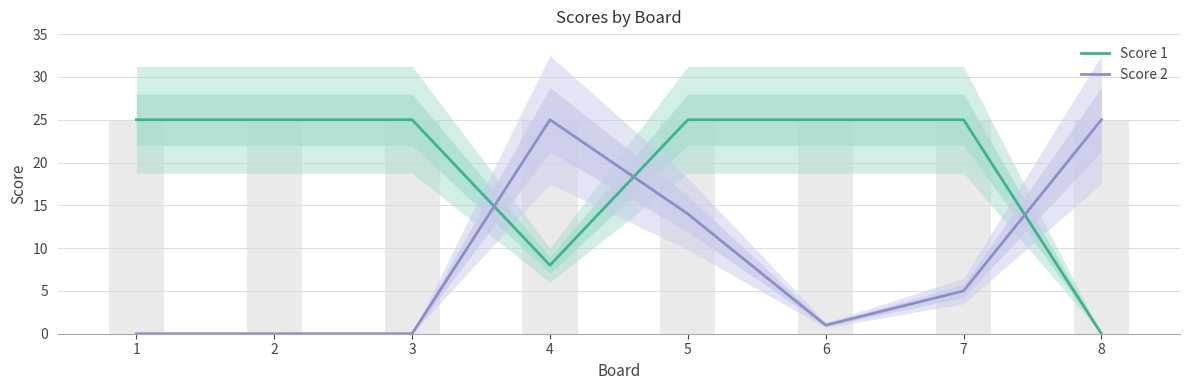

At which label is Score 1 closest to 12?

4